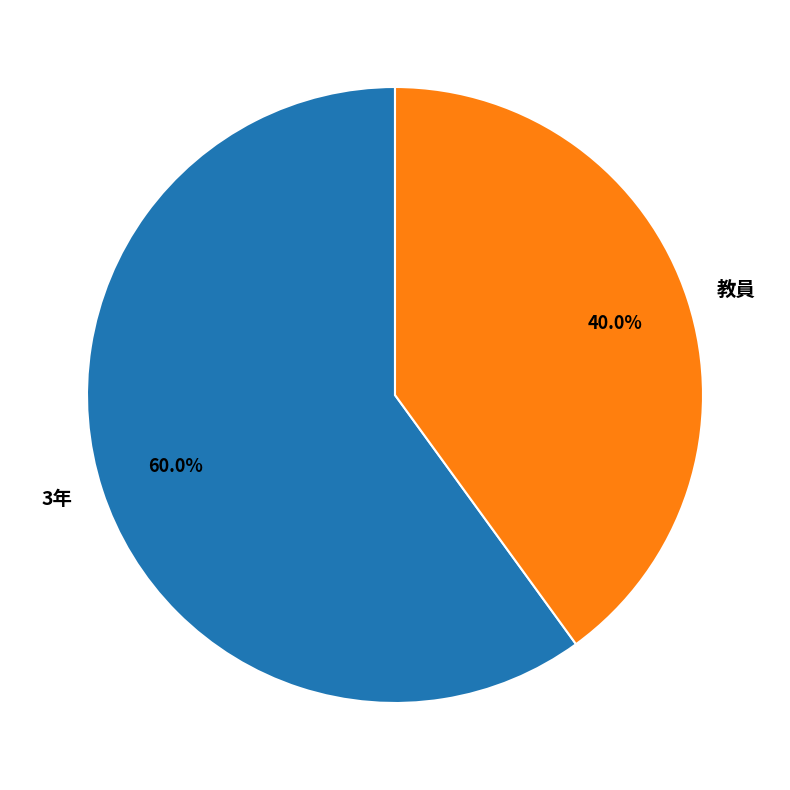

How many segments does this pie chart have?

2